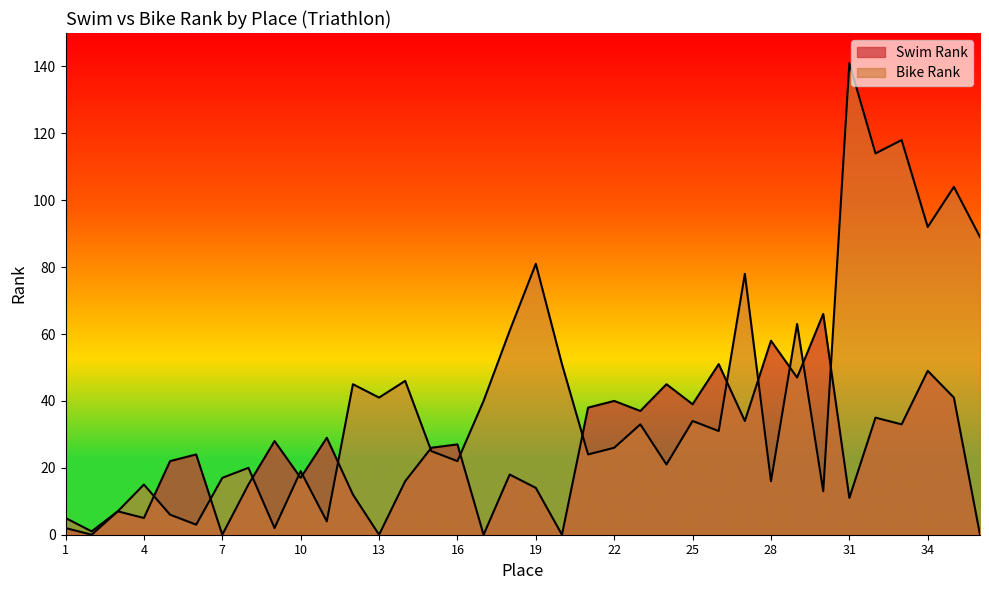

Which series has the widest spread of values?

Bike Rank